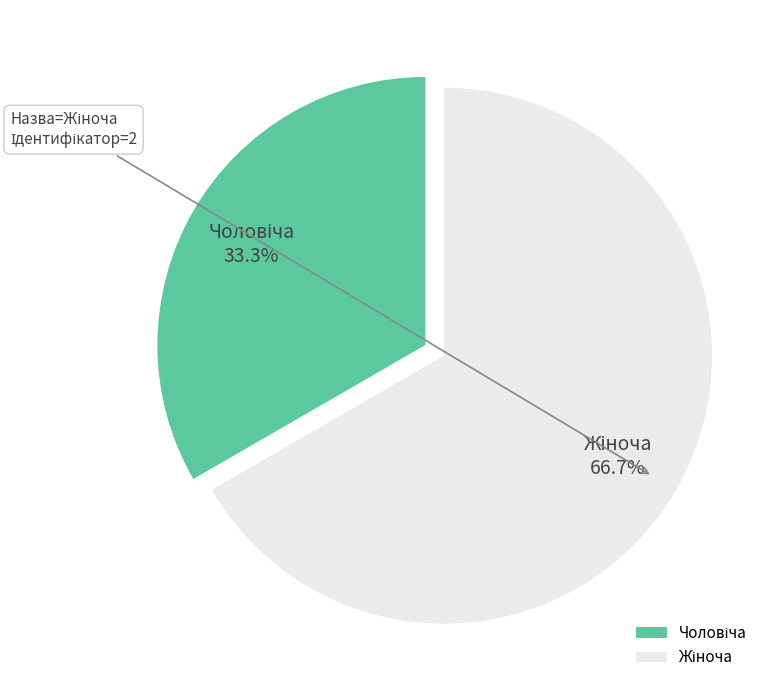

Is there any slice that represents more than half of the pie?

Yes